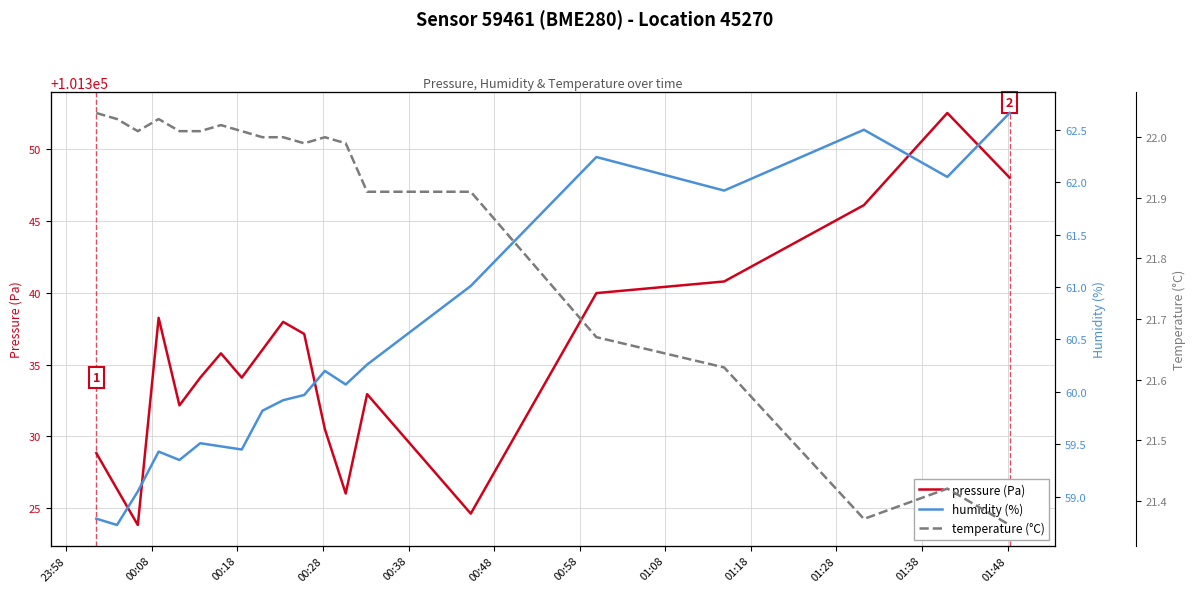

What is the maximum value for pressure (Pa)?

101352.5